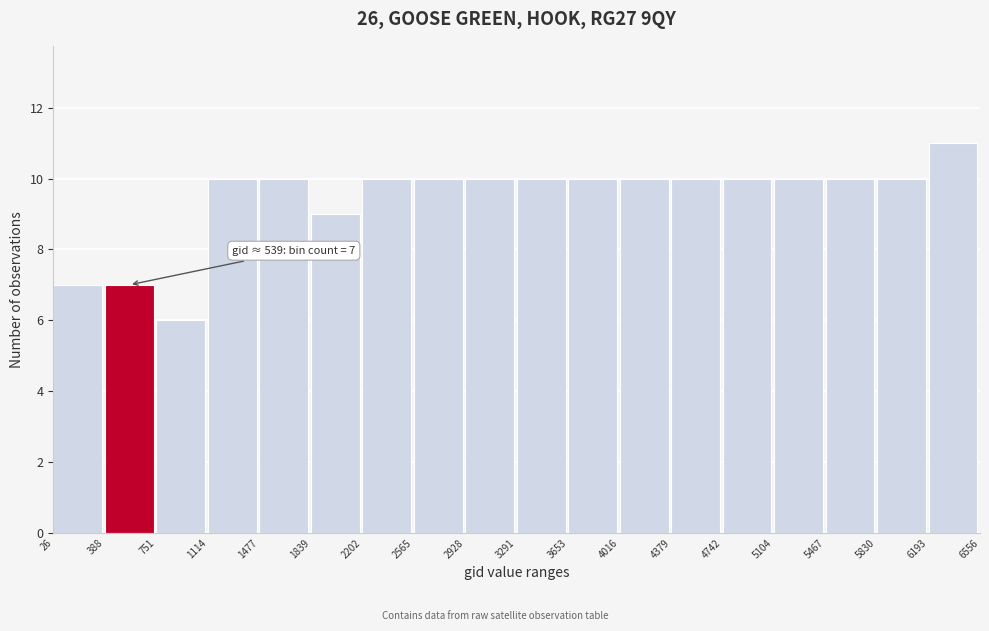

Over which range of the x-axis is the bar tallest?

6193 to 6556